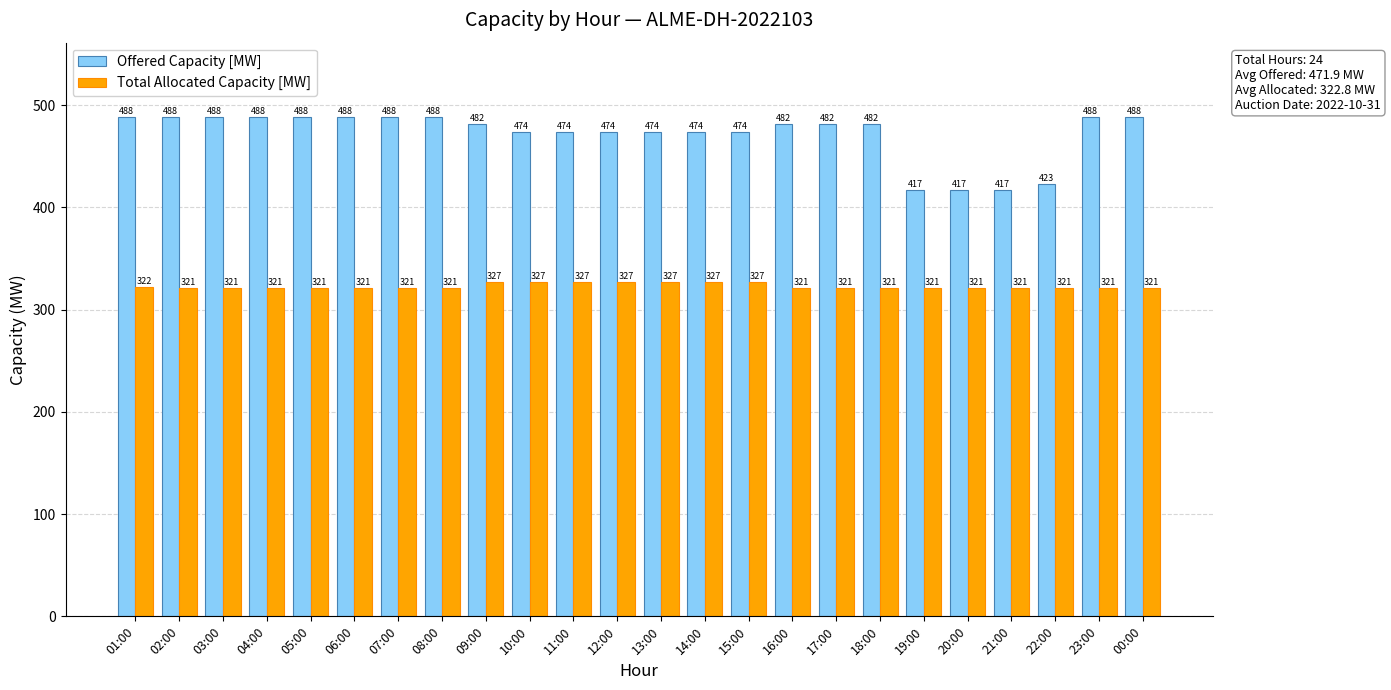

True or false: Offered Capacity [MW] has a value of 111 at 22:00.

False